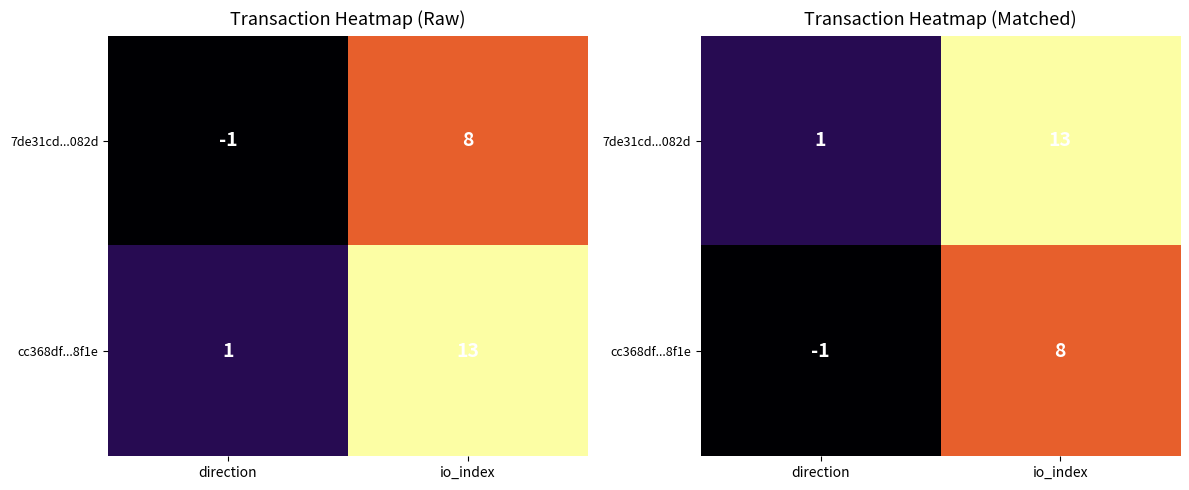

The 7de31cd...082d series shows 1 at direction. True or false?

False